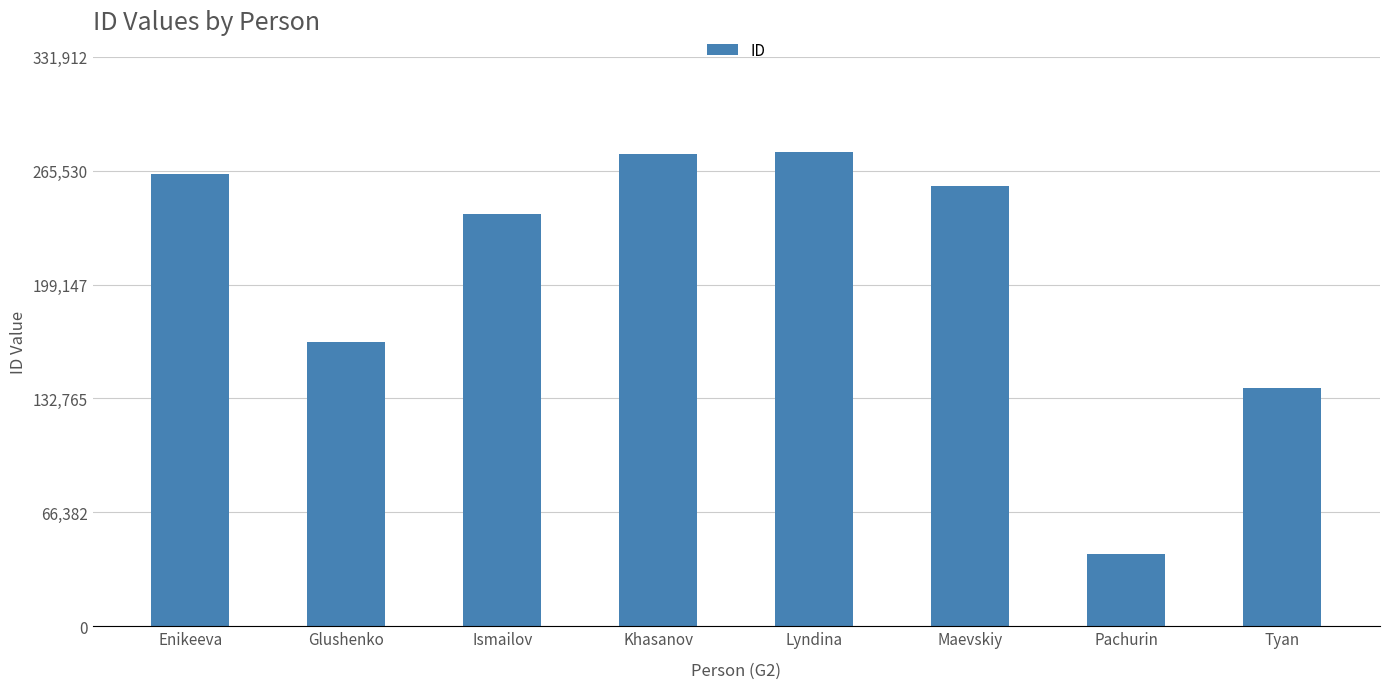

What is the ratio of the value at Pachurin to the value at Enikeeva?

0.2